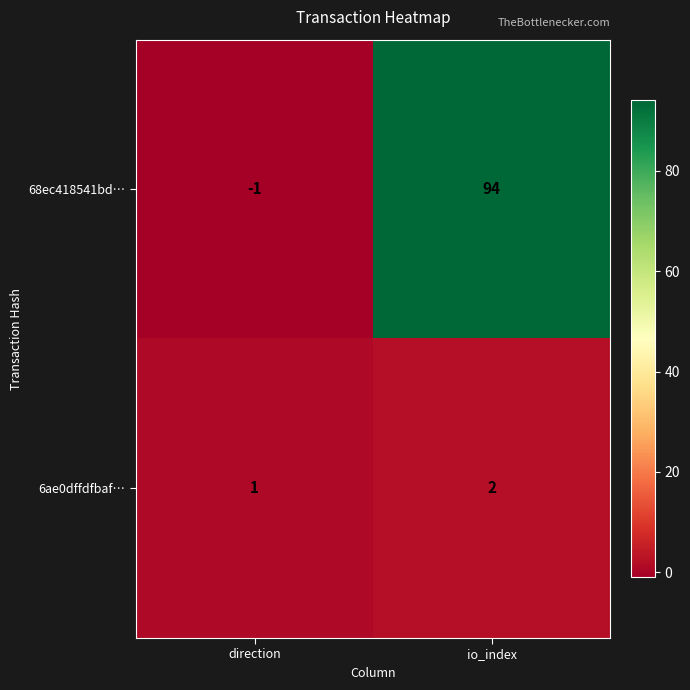

The 6ae0dffdfbaf… series shows 0 at direction. True or false?

False